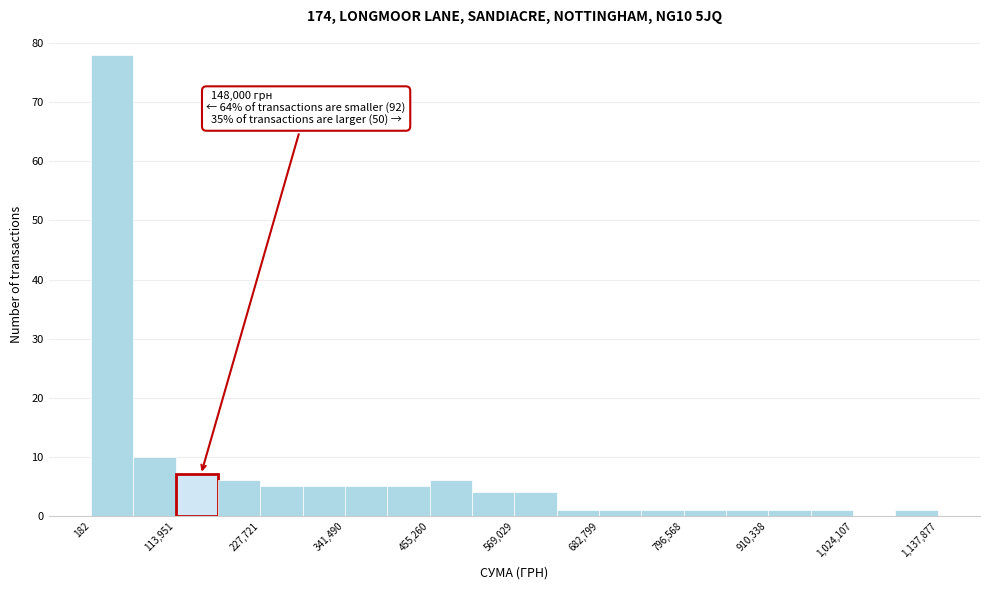

Around what value on the x-axis is the tallest bar? Give the approximate position of its centre, as read against the axis.

20000